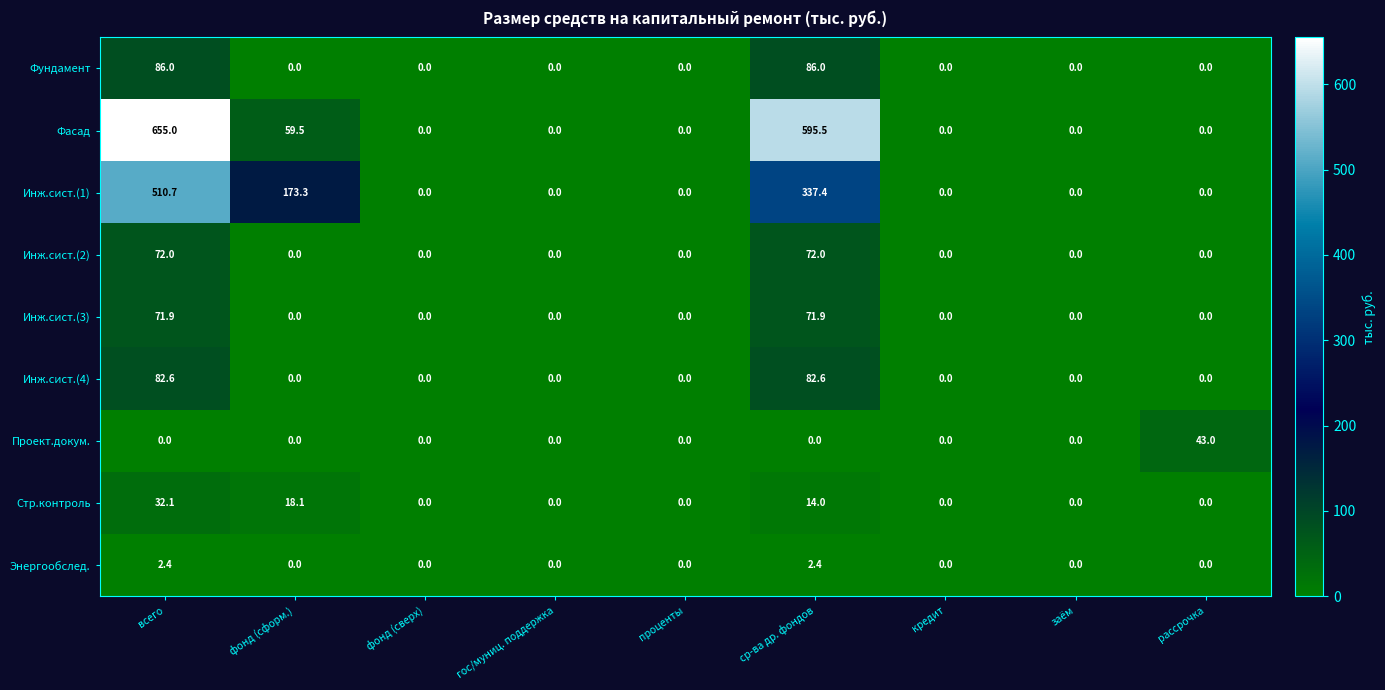

Which series has the largest range (max minus min)?

Фасад